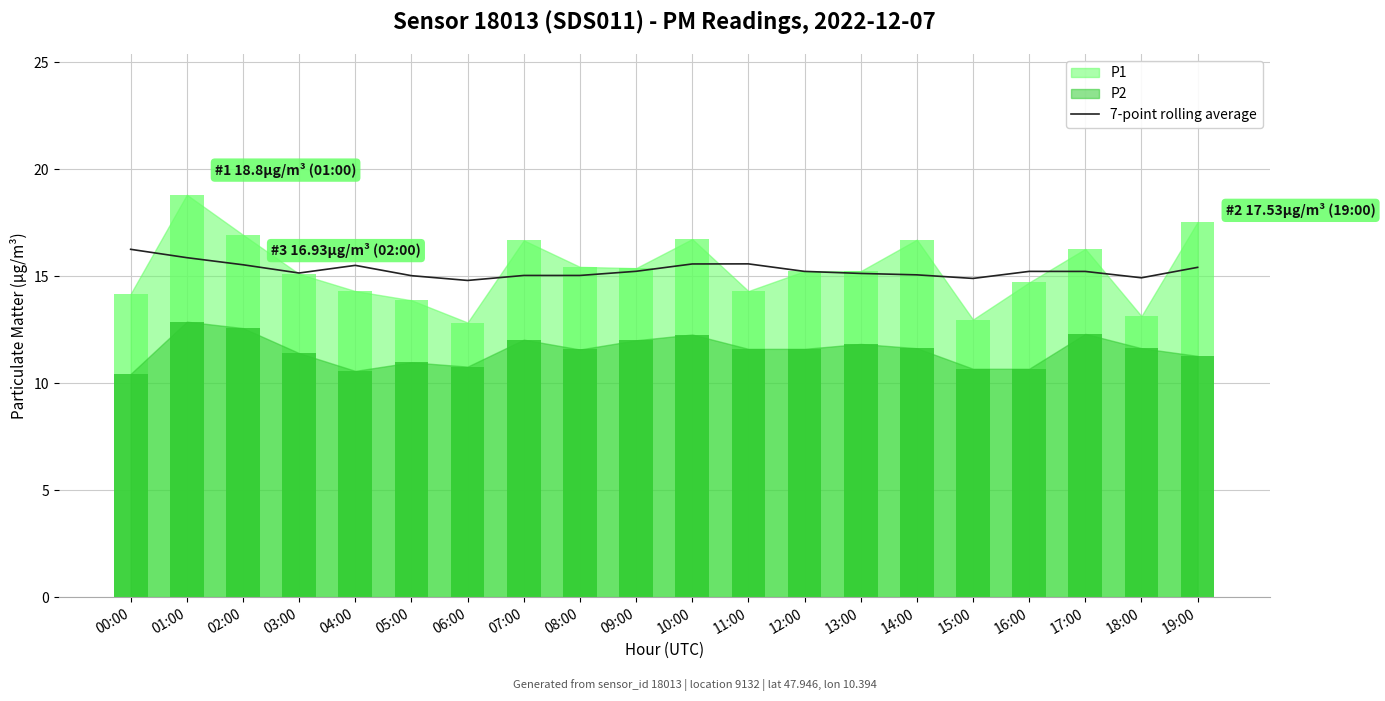

Is it true that 7-point rolling average equals 21.7 at 00:00?

False